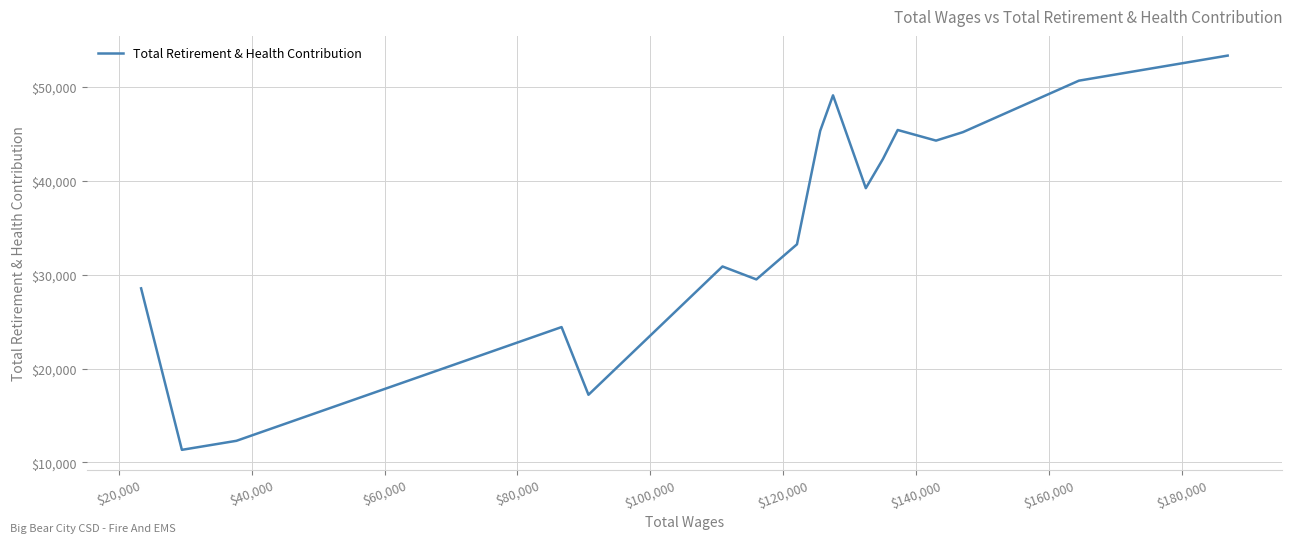

True or false: the data has more than 1 interior local peaks.

True